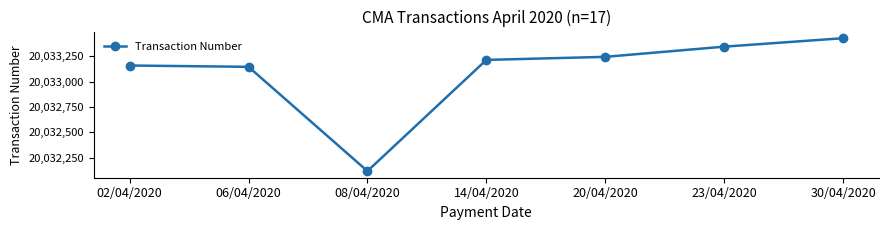

Does the chart display data point markers on the line(s)?

Yes